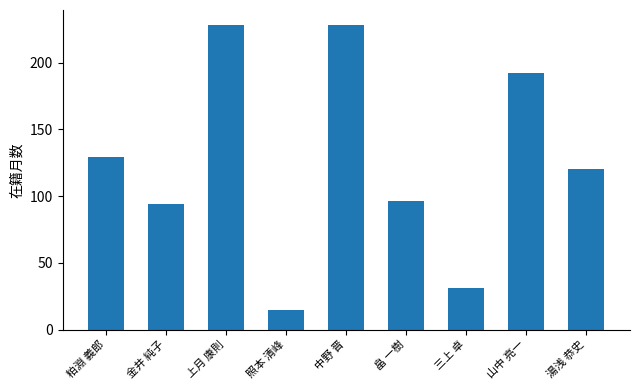

What is the average value?

126